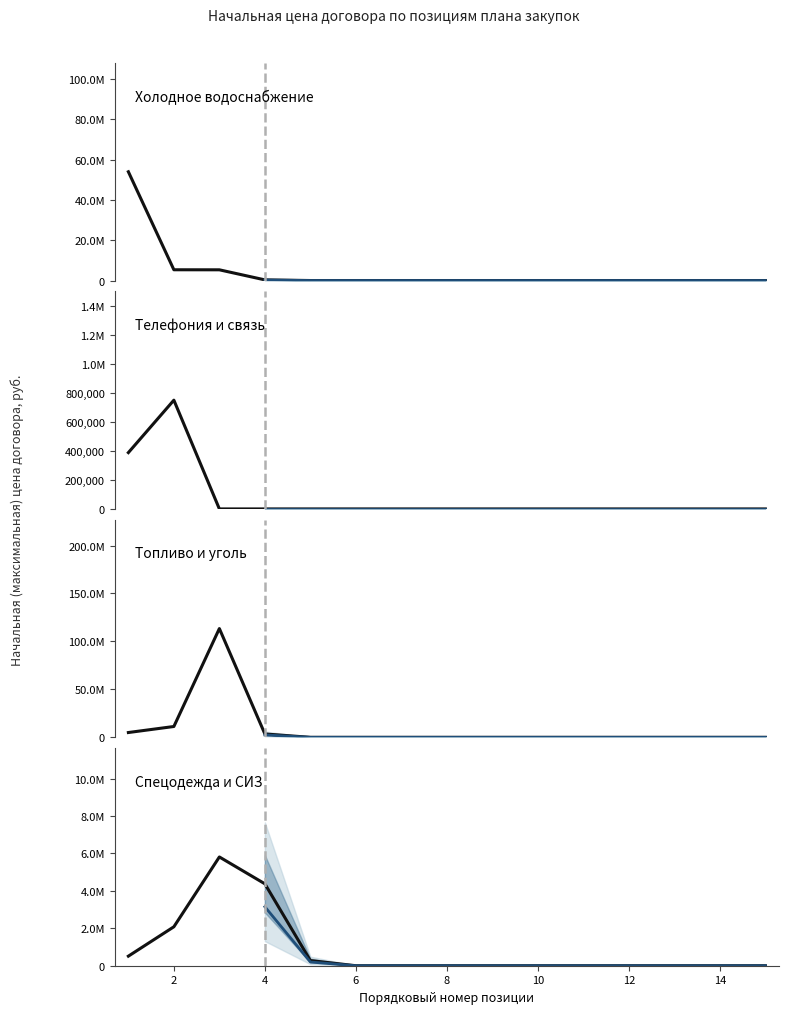

Between which two adjacent categories do Топливо и уголь and Спецодежда и СИЗ first intersect?

Позиция 3 and Позиция 4